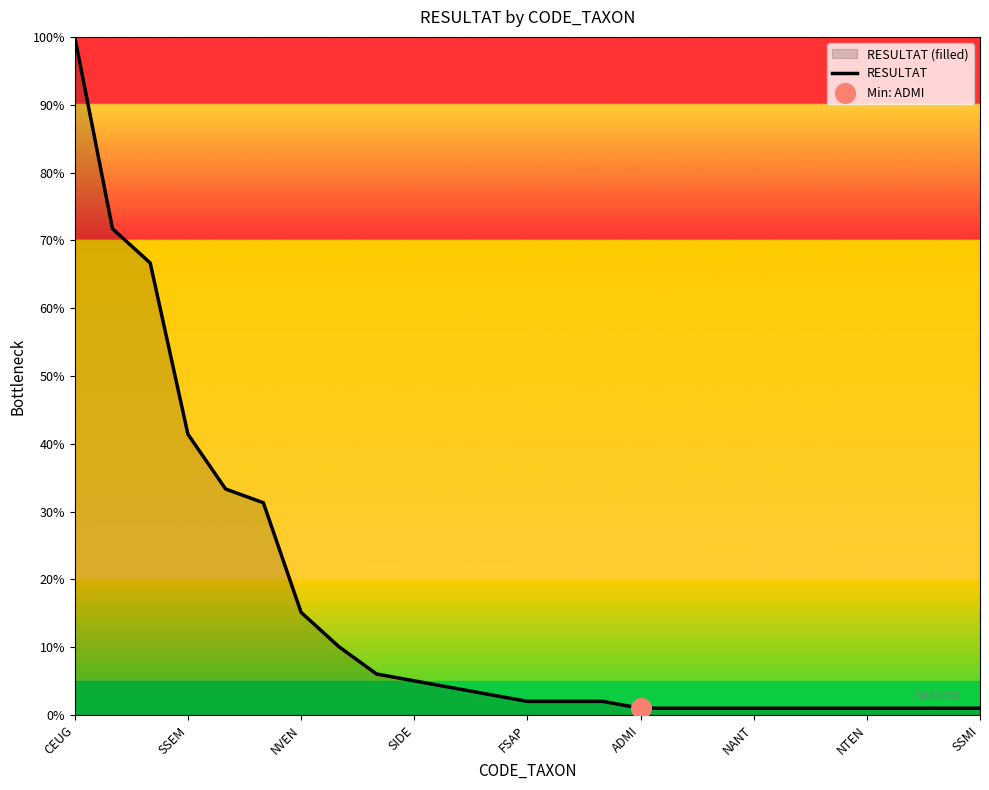

The value at FSAP is 2.0. True or false?

True